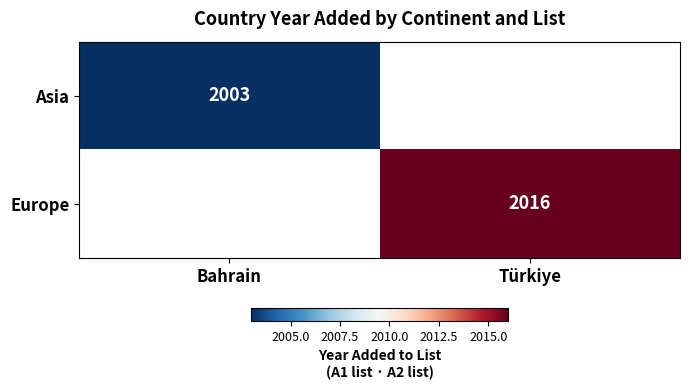

Is it true that Asia equals 474 at Bahrain?

False